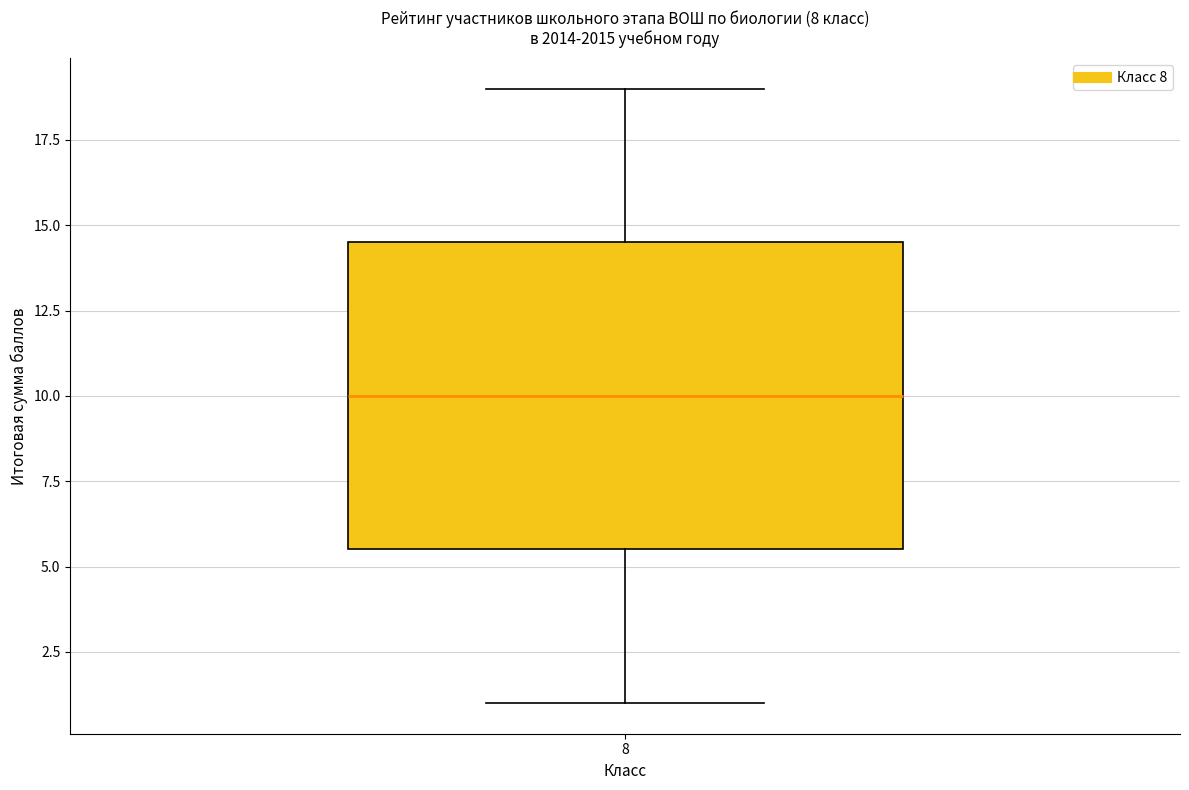

Transcribe this box plot: give where the median line is, the range the box spans, and where the two whiskers end, as read against the y-axis. The values are not printed on the chart, so give them approximately, as read against the axis.

median 10.0, box 5.5 to 14.5, whiskers 1.0 to 19.0